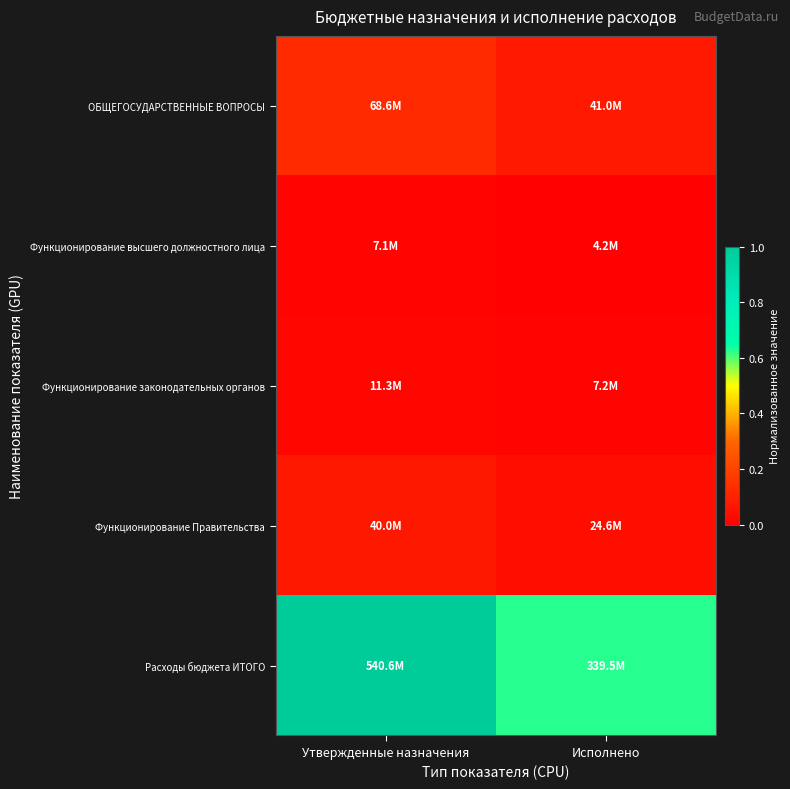

Which has a higher value, Исполнено or Утвержденные назначения?

Утвержденные назначения